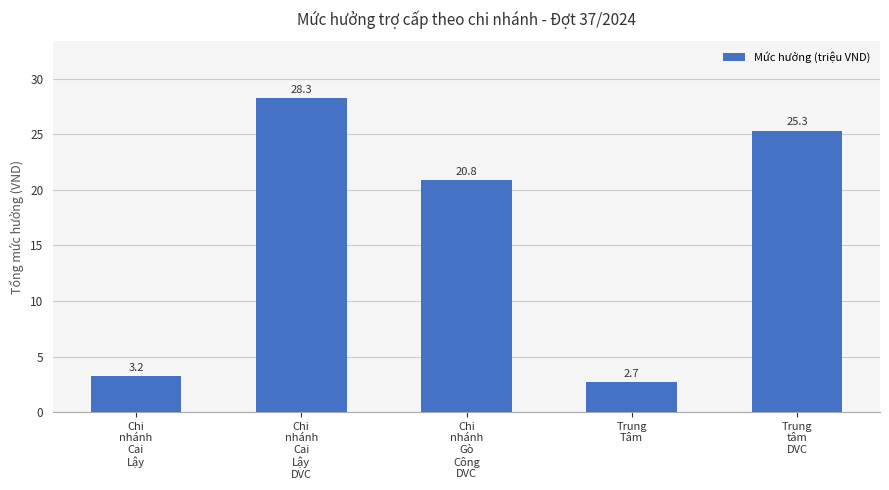

What is the sum of the values at Chi
nhánh
Gò
Công
DVC and Trung
Tâm?

23.5